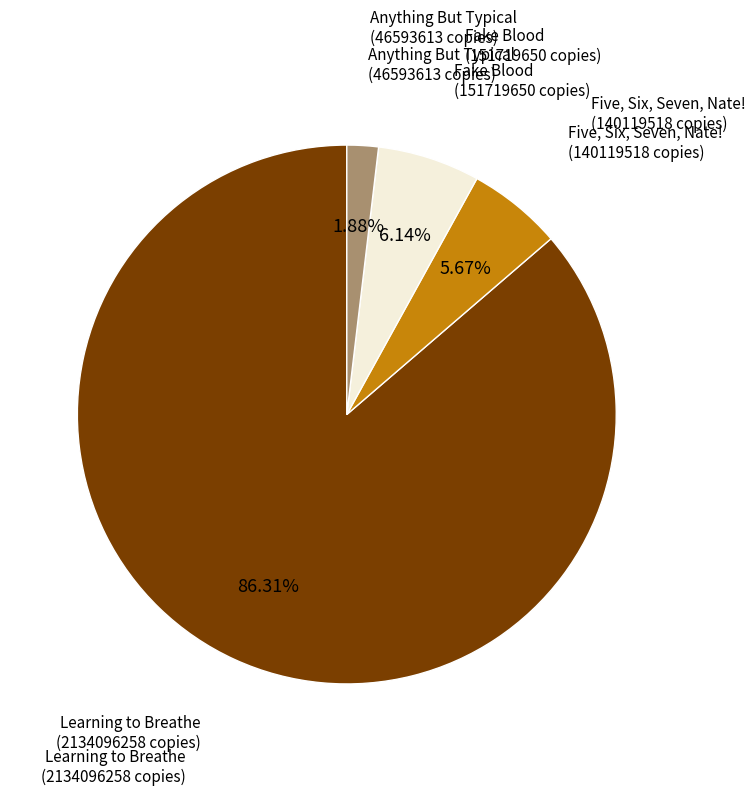

How many segments does this pie chart have?

4